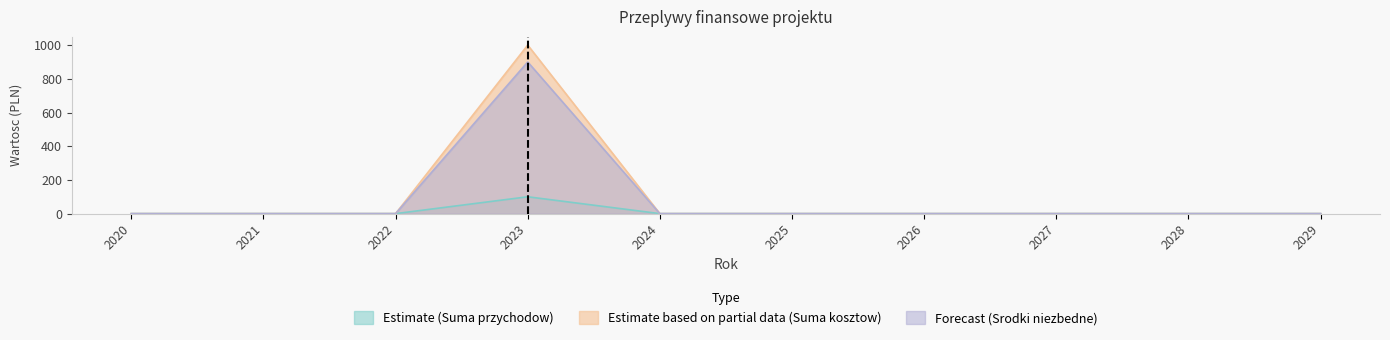

Which series has the widest spread of values?

Suma kosztow (projekt)